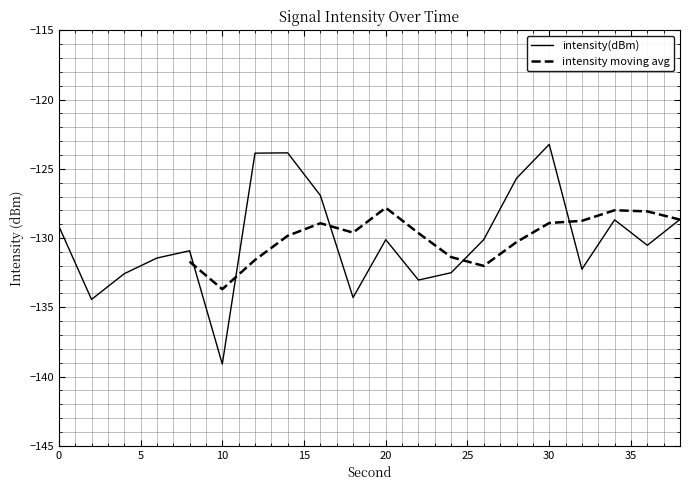

At which category does the chart reach its minimum across all series?

10